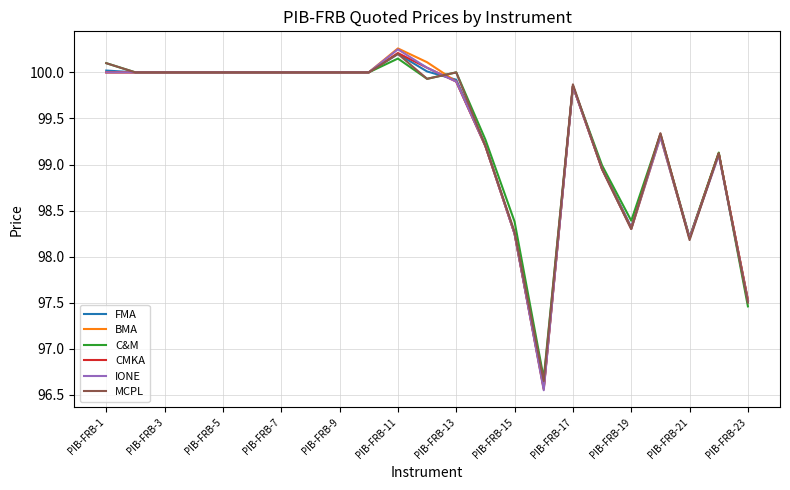

At which label does FMA reach its peak?

PIB-FRB-11